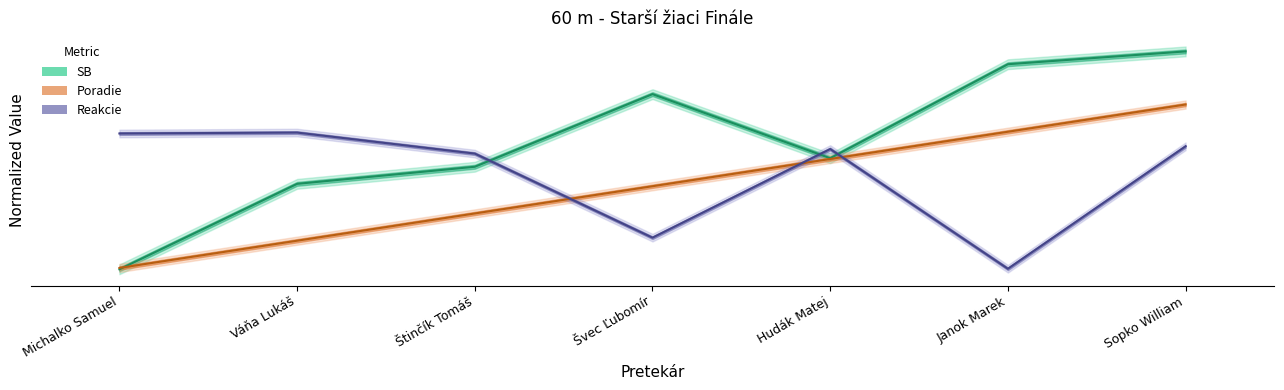

Where is the first local maximum for Reakcie?

Váňa Lukáš